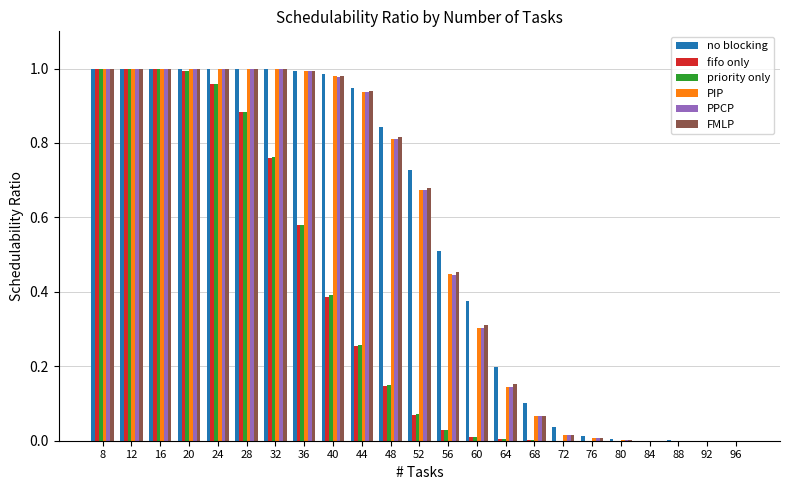

Which series changed the most between 52 and 72?

no blocking